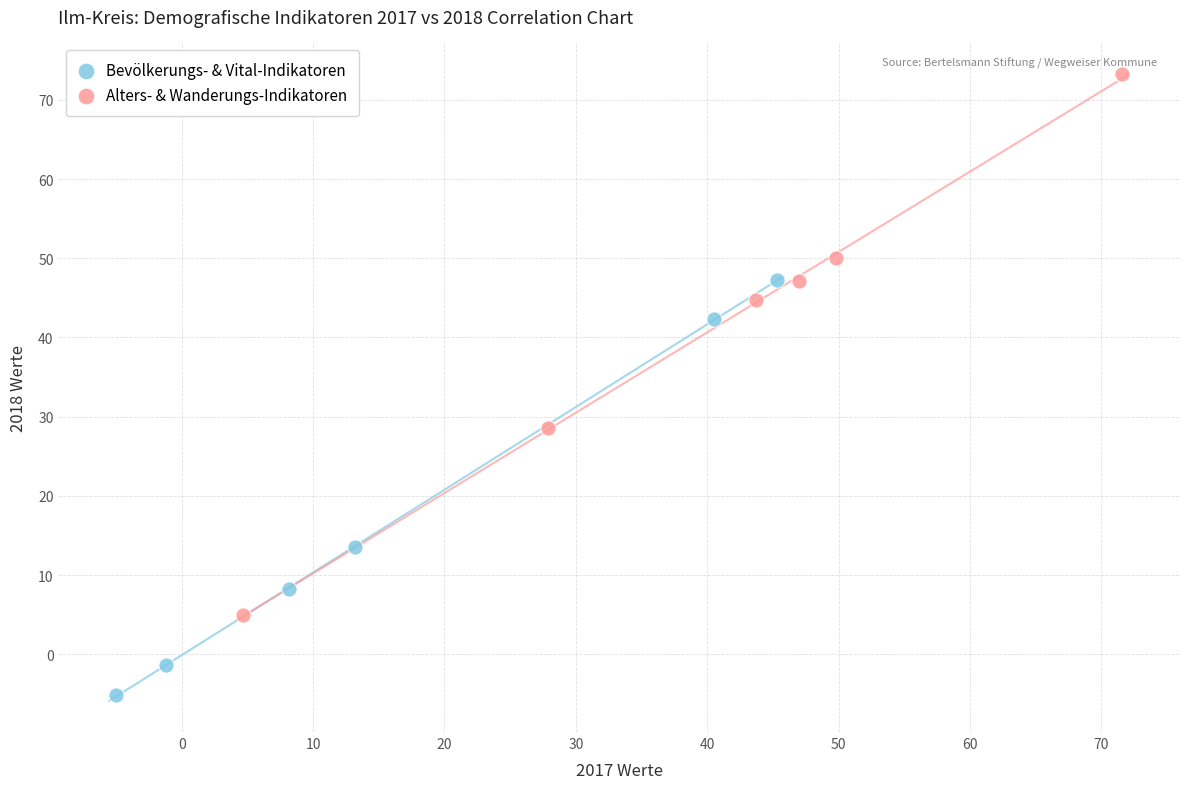

What are all the series names shown in the legend?

Bevölkerungs- & Vital-Indikatoren, Alters- & Wanderungs-Indikatoren